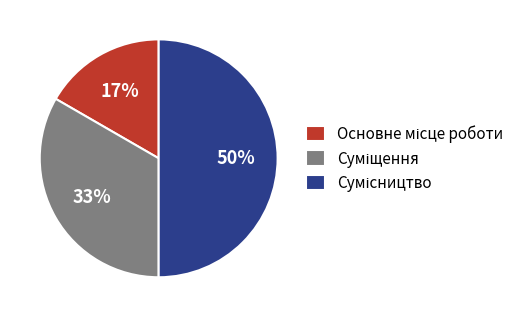

To the nearest percent, what is the average slice percentage?

33%